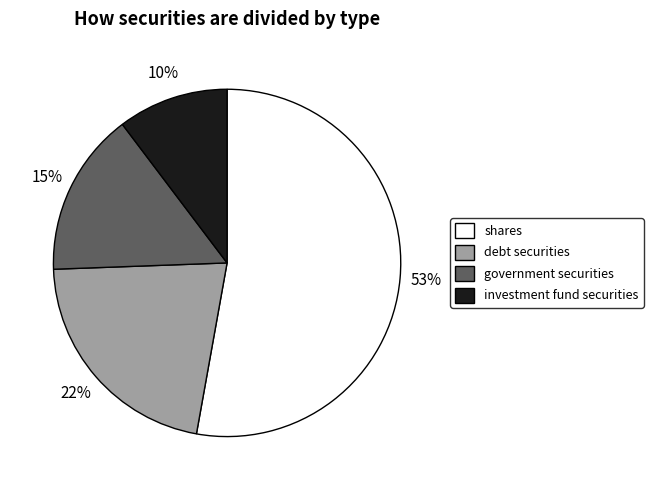

Do investment fund securities and shares together represent more than half of the pie?

Yes